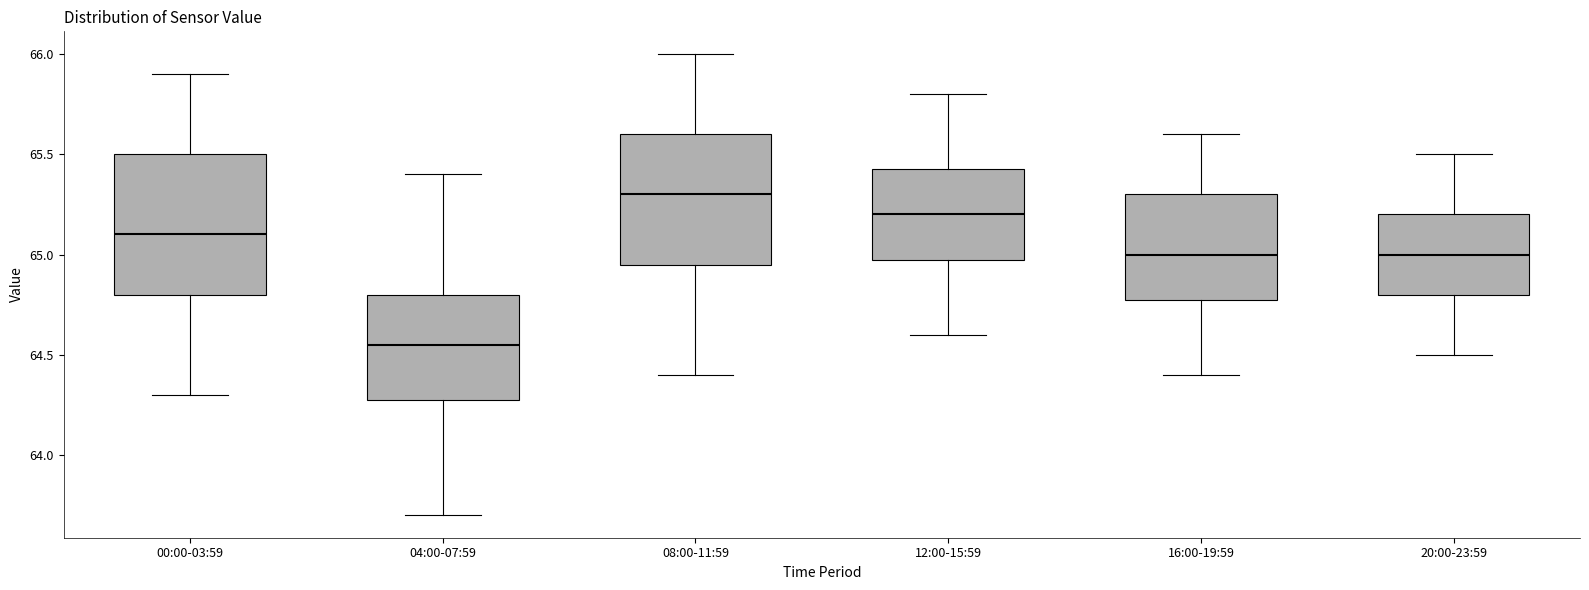

Reading left to right, read every box against the y-axis: the position of its median line, the range the box covers, and the ends of its whiskers. The values are not printed on the chart, so give them approximately, as read against the axis.

00:00-03:59: median 65.10, box 64.80 to 65.50, whiskers 64.30 to 65.90
04:00-07:59: median 64.55, box 64.30 to 64.80, whiskers 63.70 to 65.40
08:00-11:59: median 65.30, box 64.95 to 65.60, whiskers 64.40 to 66.00
12:00-15:59: median 65.20, box 65.00 to 65.45, whiskers 64.60 to 65.80
16:00-19:59: median 65.00, box 64.80 to 65.30, whiskers 64.40 to 65.60
20:00-23:59: median 65.00, box 64.80 to 65.20, whiskers 64.50 to 65.50